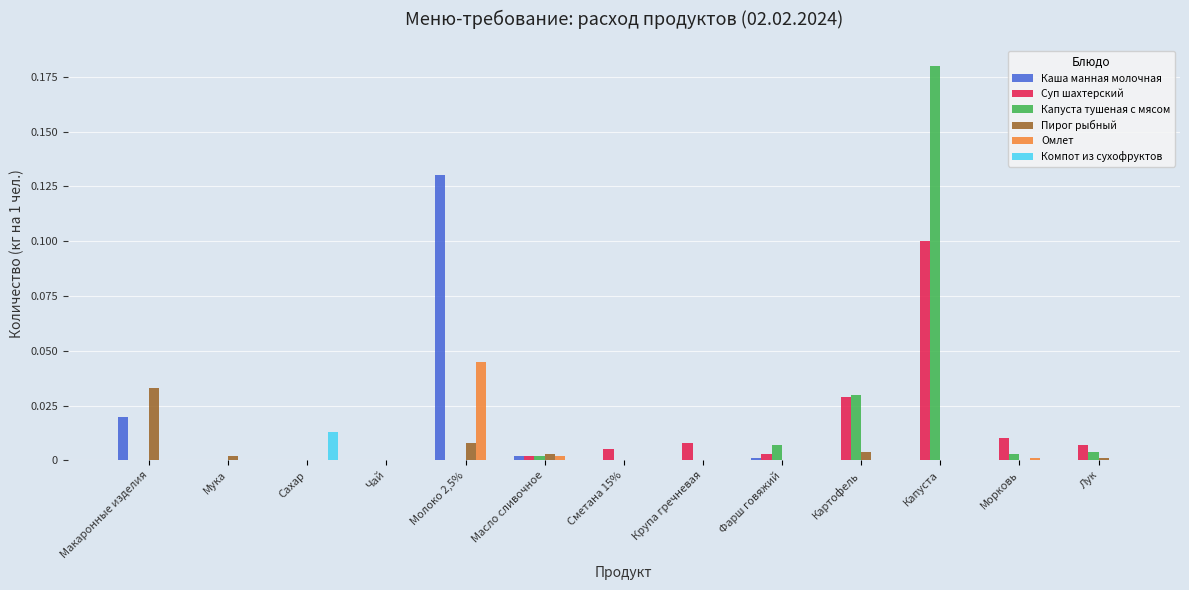

Is the value of Компот из сухофруктов at Крупа гречневая greater than the value of Пирог рыбный at Масло сливочное?

No